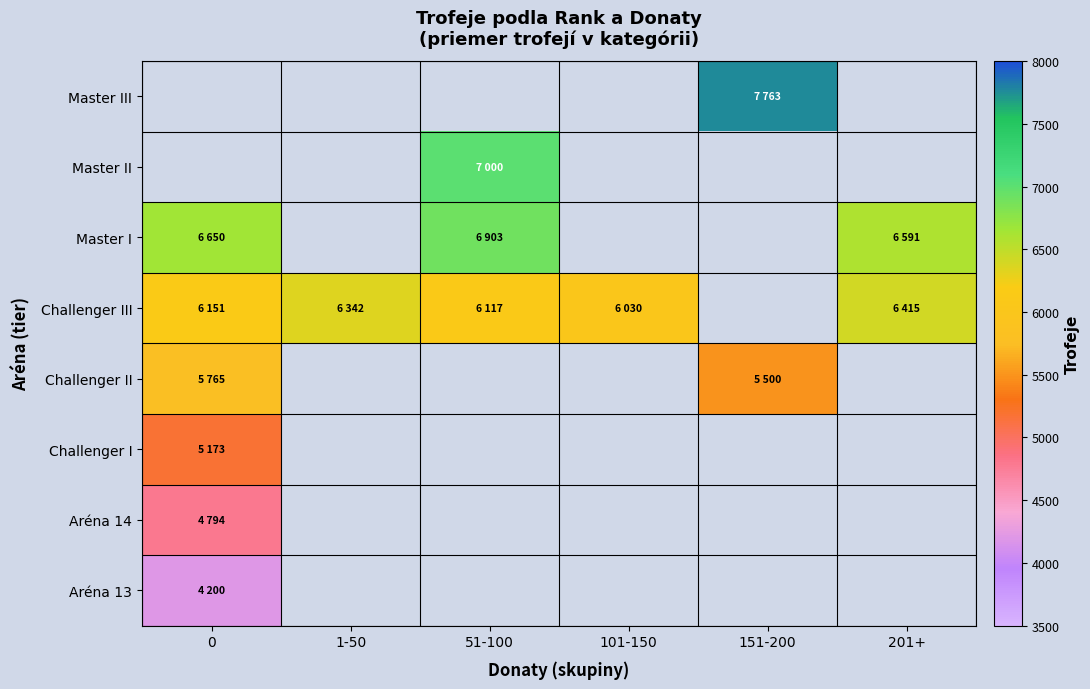

List the labels in order of Challenger I value, smallest first.

0, 1-50, 51-100, 101-150, 151-200, 201+